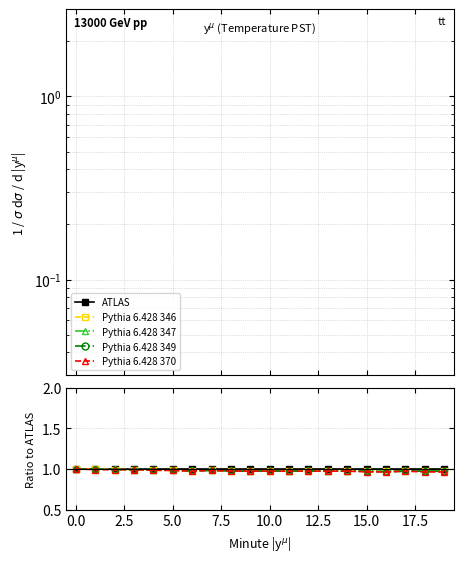

At which label does Pythia 6.428 346 reach its minimum?

17